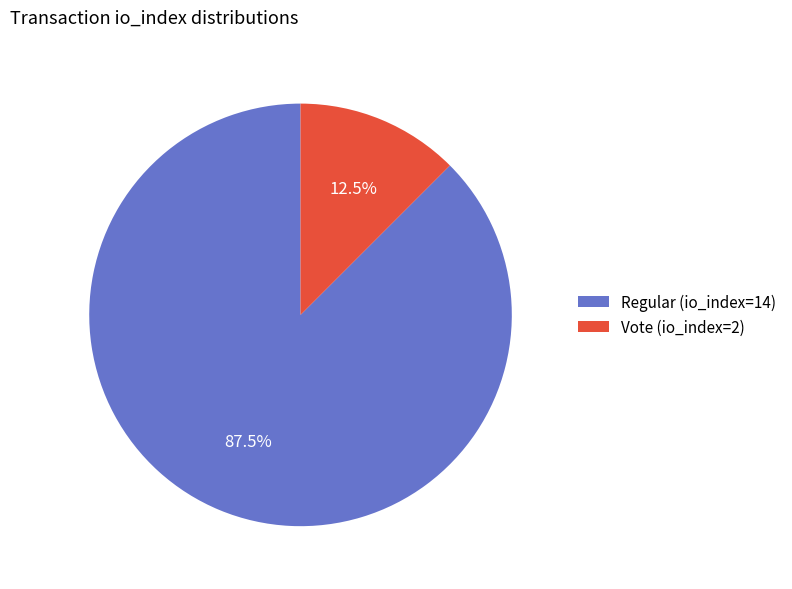

What is the smallest slice in the pie chart?

Vote (io_index=2)